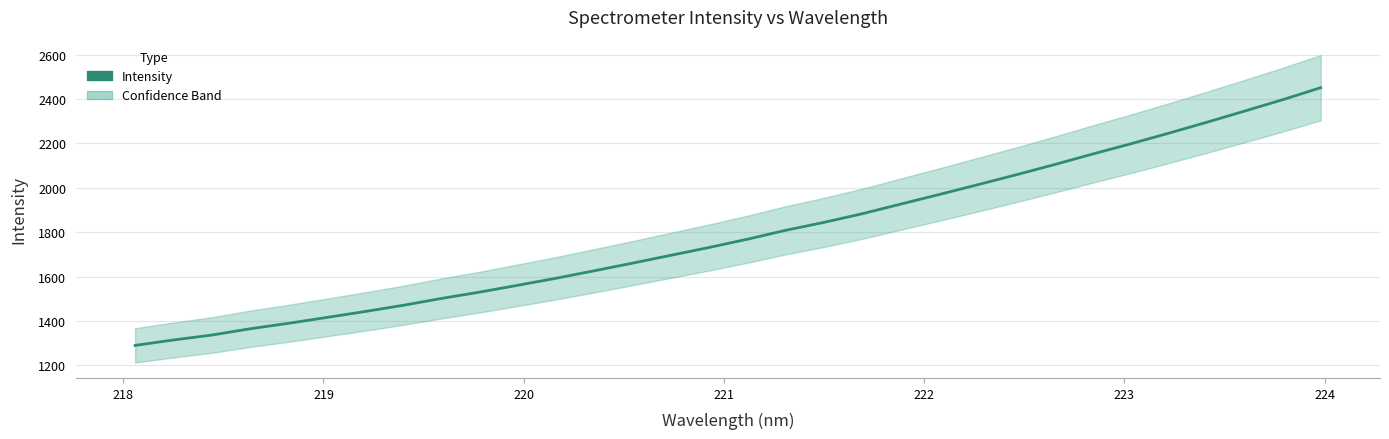

What is the value of the 29th point from the left?

2294.6